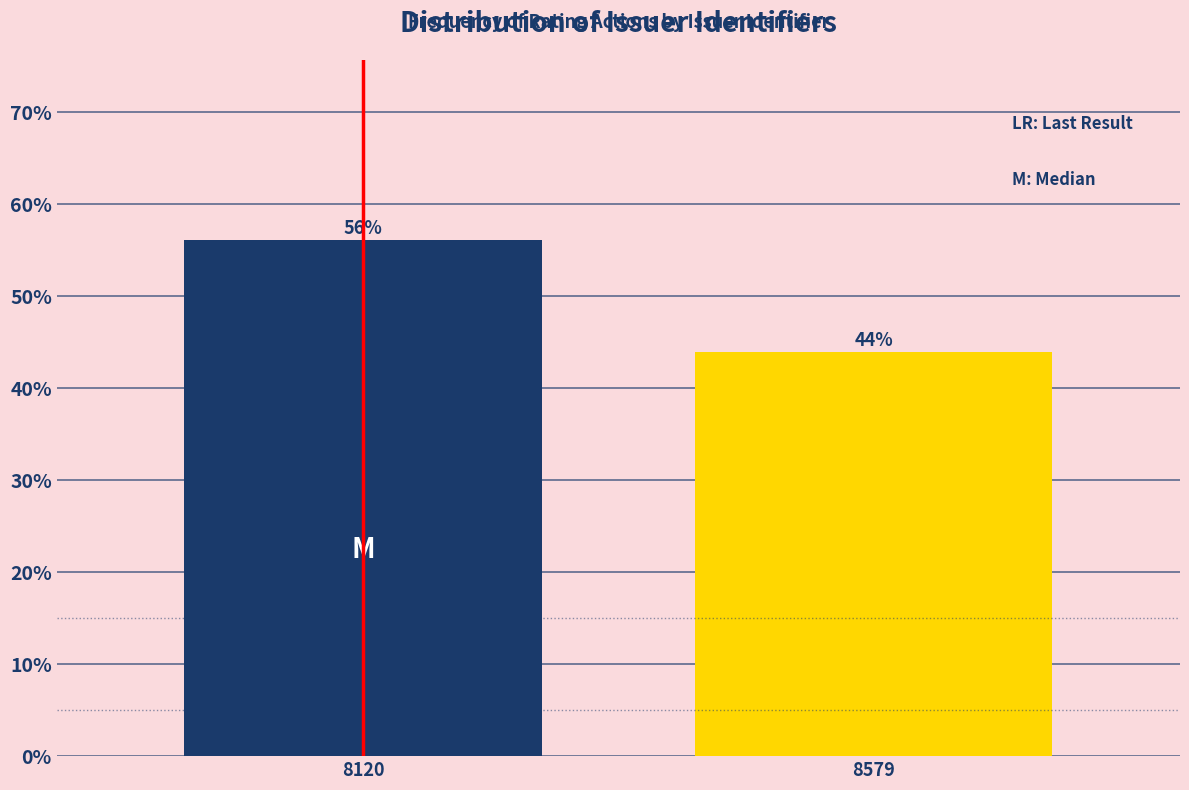

Between 8120 and 8579, which is larger?

8120